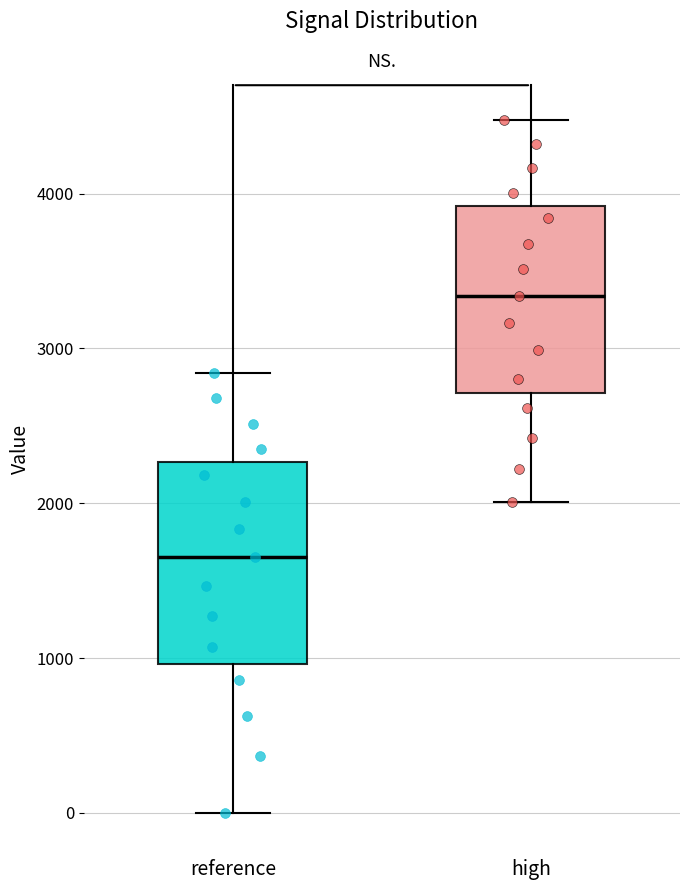

Where is the lower edge of the box for reference on the y-axis? The values are not printed on the chart, so give them approximately, as read against the axis.

1000